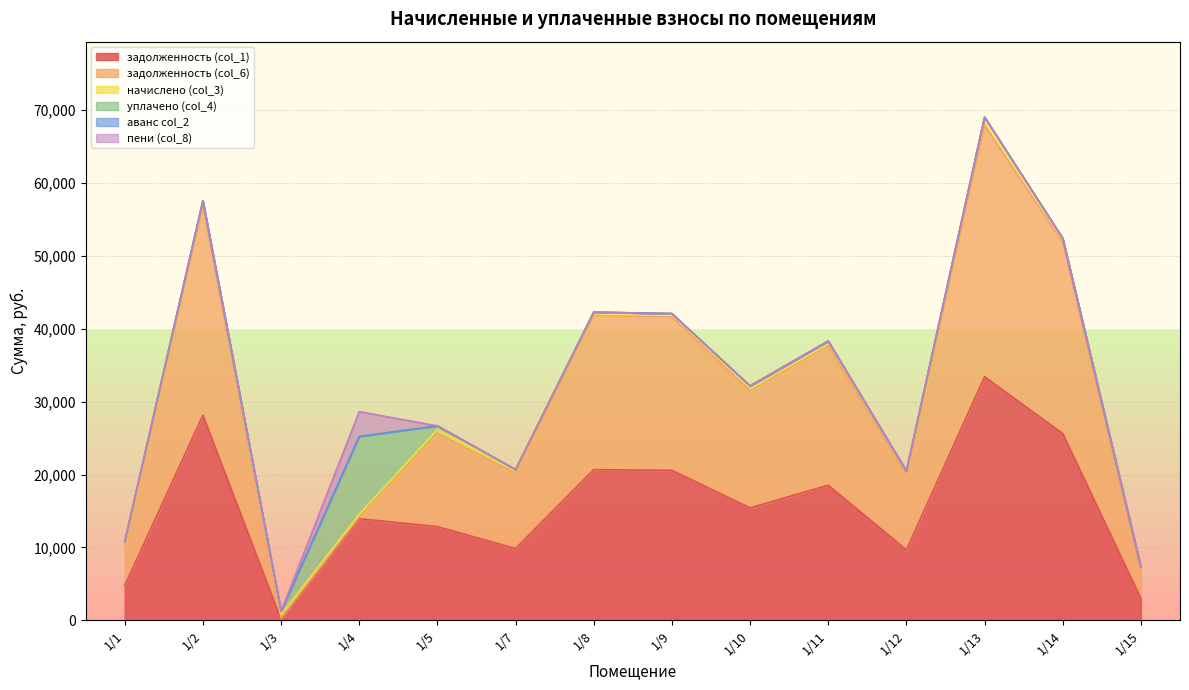

Which label corresponds to the largest value in the chart?

1/13